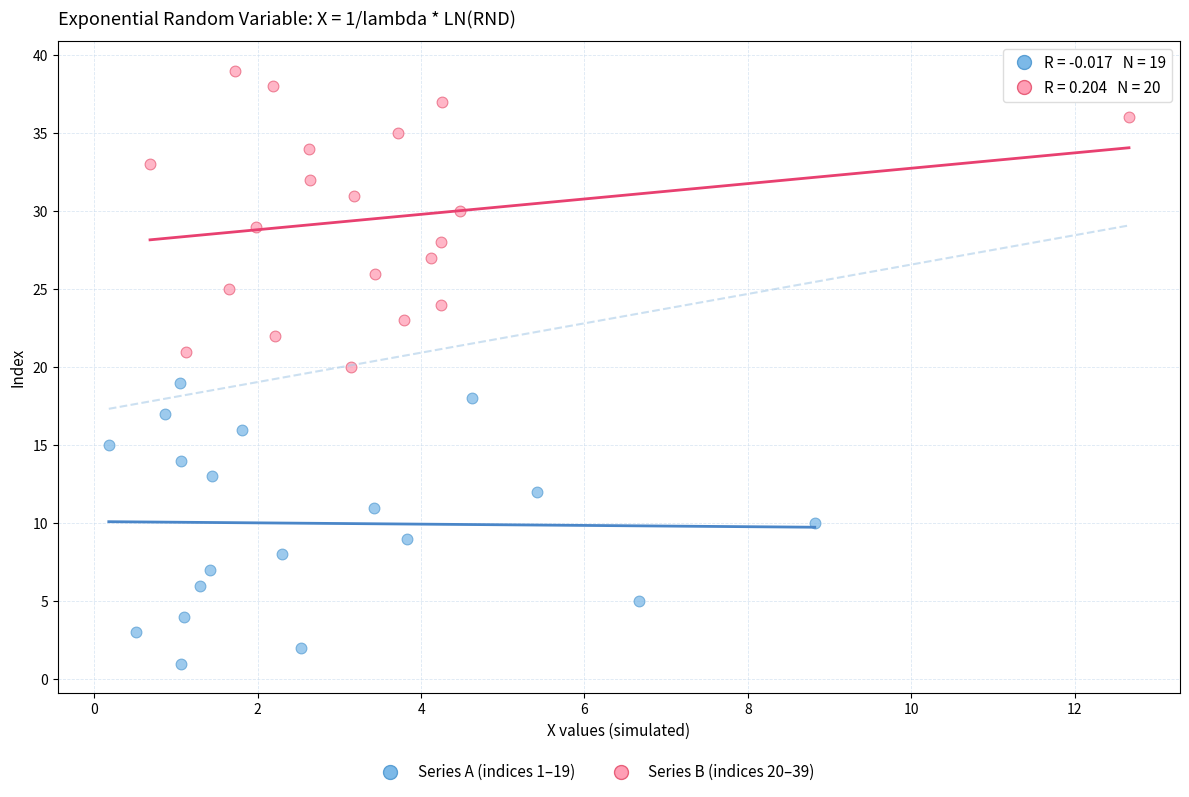

Which series contains the highest Y value?

Series B (indices 20–39)